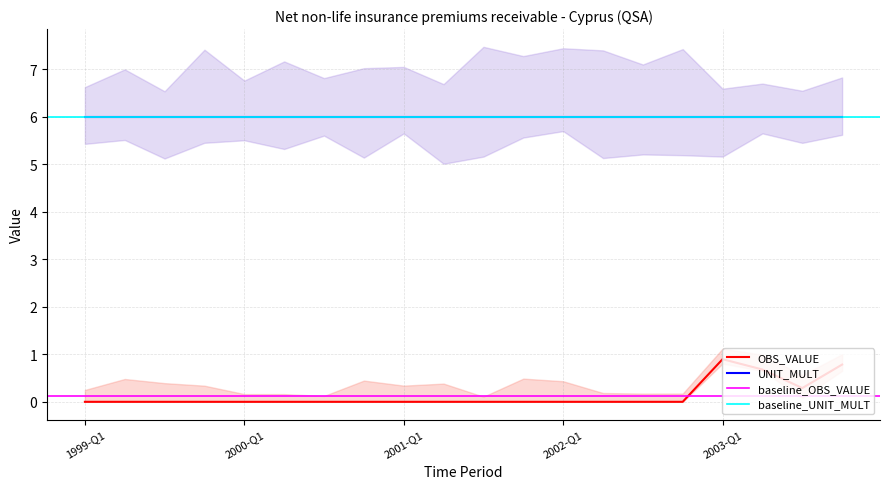

List the series in order of their peak value, highest first.

UNIT_MULT, OBS_VALUE